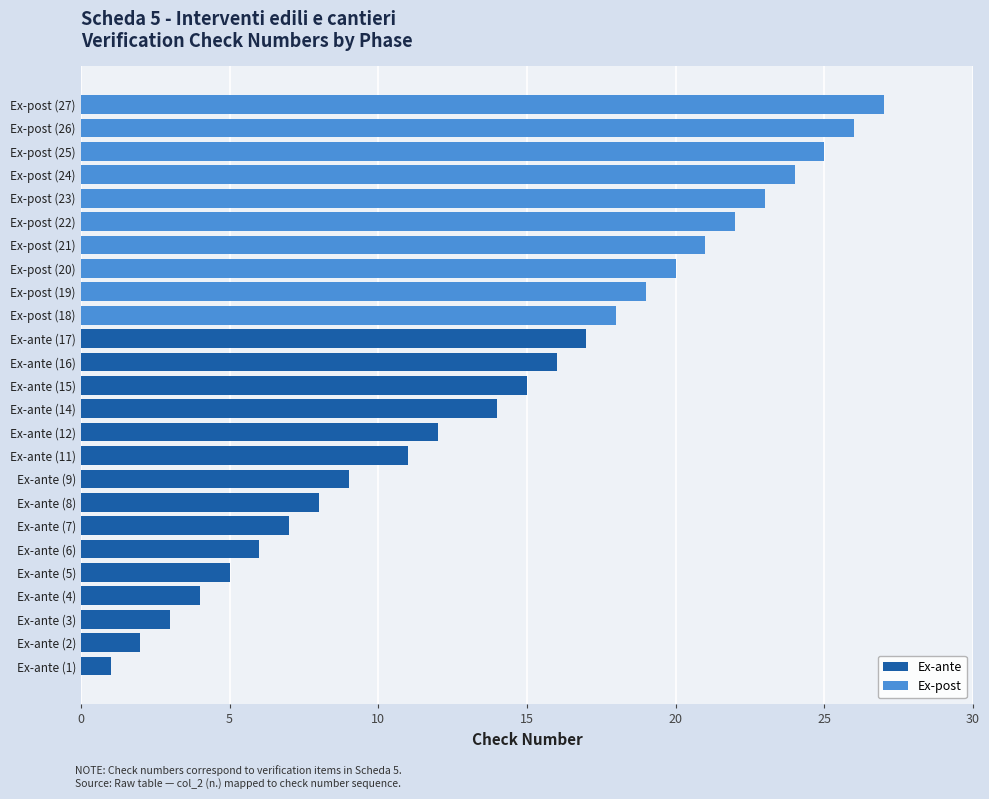

What is the minimum value shown in the chart?

1